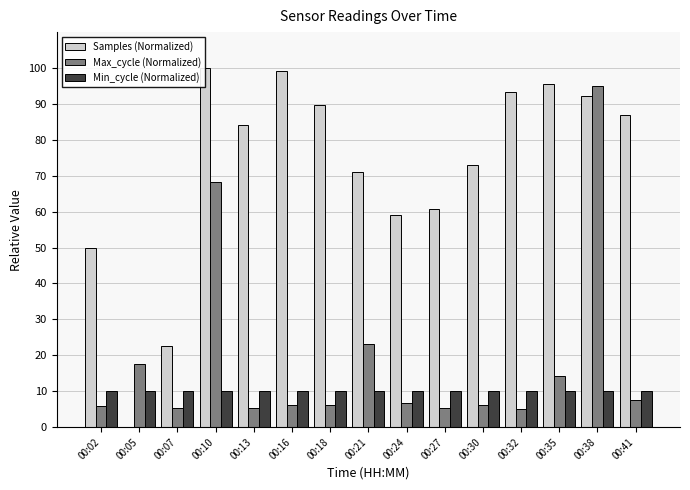

Count the number of categories in the chart.

15